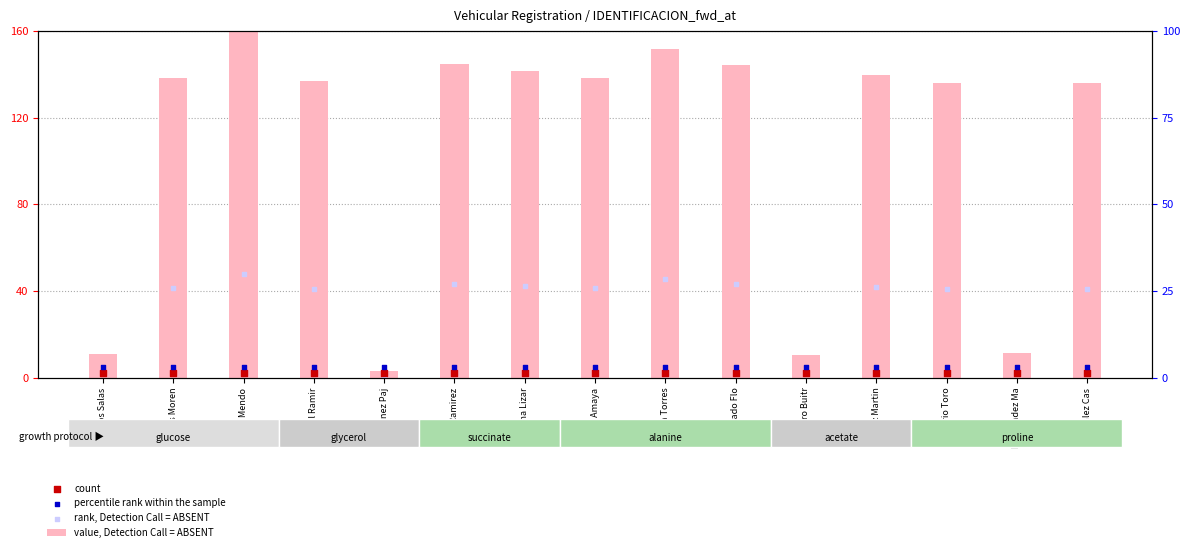

Which series has the largest total across all categories?

value, Detection Call = ABSENT